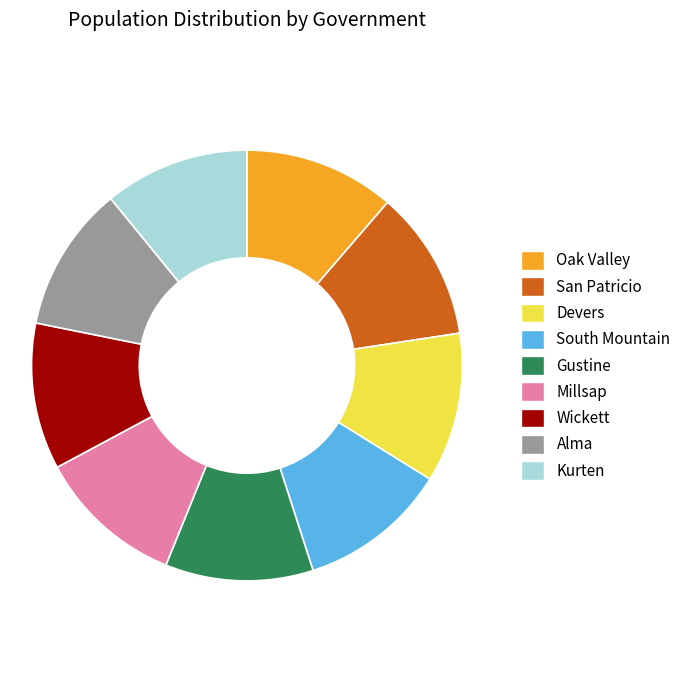

Is there a majority slice in this chart?

No